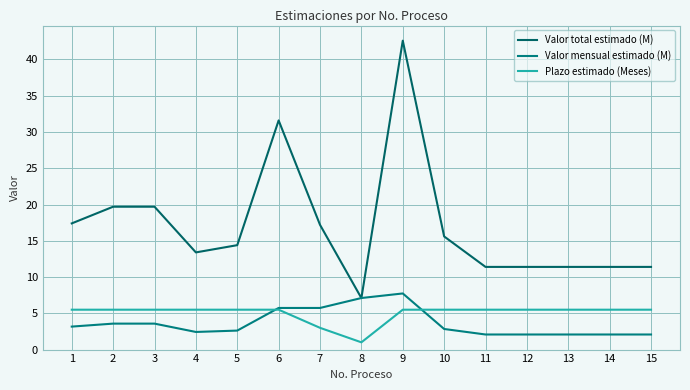

What is the difference between the Valor total estimado (M) values at 2 and 10?

4.1